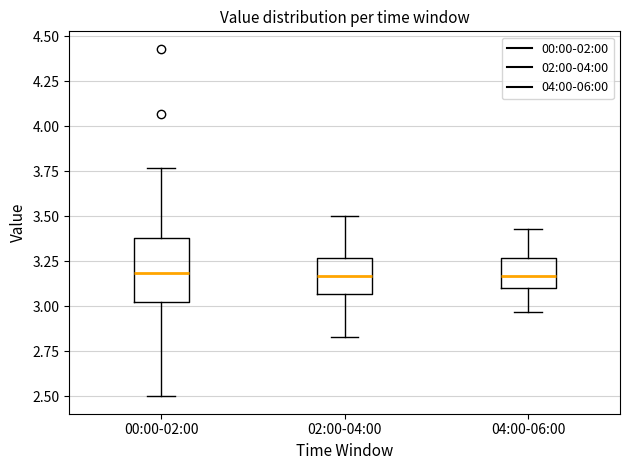

Reading left to right, transcribe this box plot: for each box, give where its median line is, the range the box spans, and where its two whiskers end, as read against the y-axis. The values are not printed on the chart, so give them approximately, as read against the axis.

00:00-02:00: median 3.20, box 3.00 to 3.40, whiskers 2.50 to 3.75
02:00-04:00: median 3.15, box 3.05 to 3.25, whiskers 2.85 to 3.50
04:00-06:00: median 3.15, box 3.10 to 3.25, whiskers 2.95 to 3.45